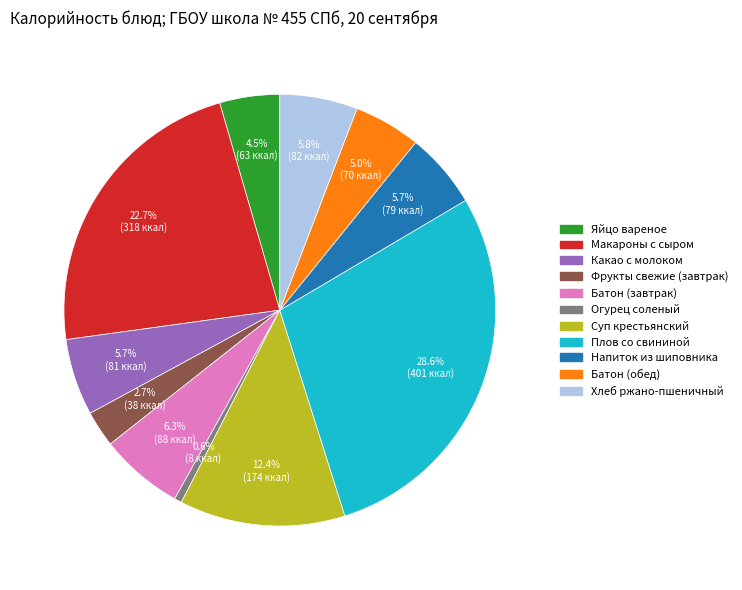

Which slice is the smallest?

Огурец соленый